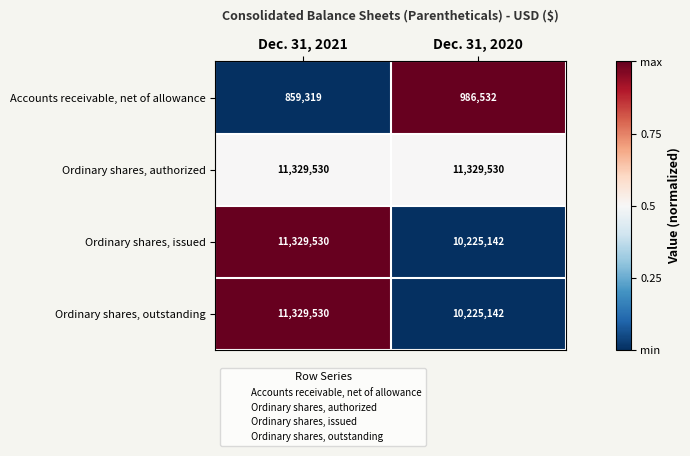

What is the approximate value of Ordinary shares, issued at Dec. 31, 2021, to the nearest 100?

11329500